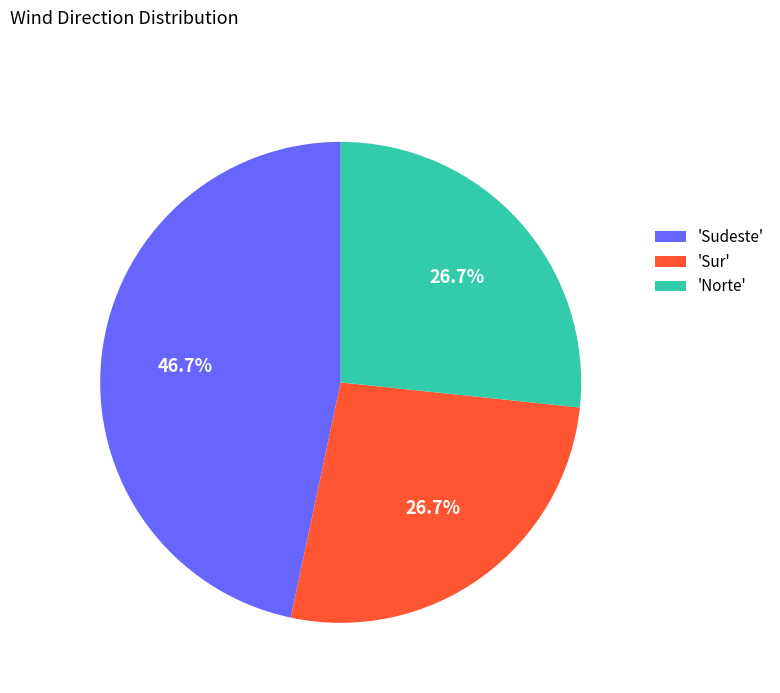

Which category has the biggest portion of the pie?

'Sudeste'